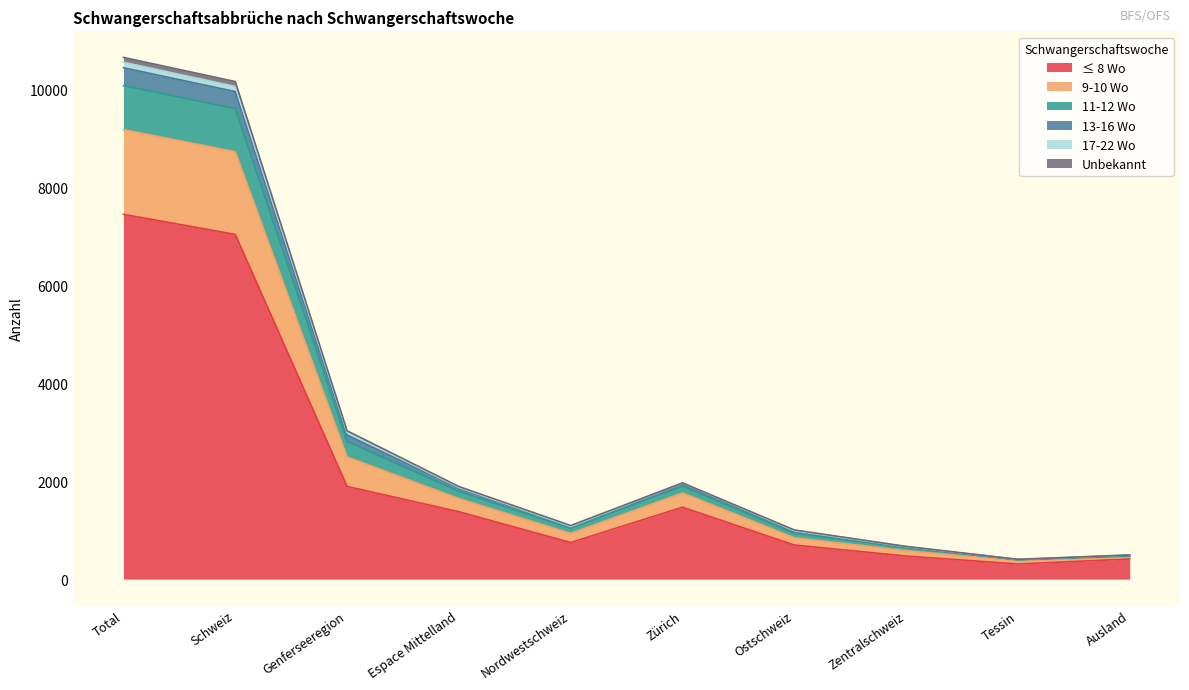

Which category has the highest value in the ≤ 8 Wo series?

Total